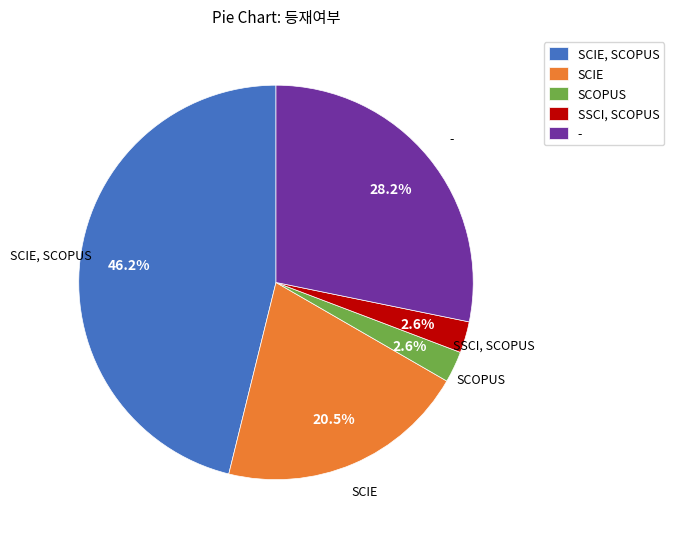

To the nearest percent, what is the average slice percentage?

20%